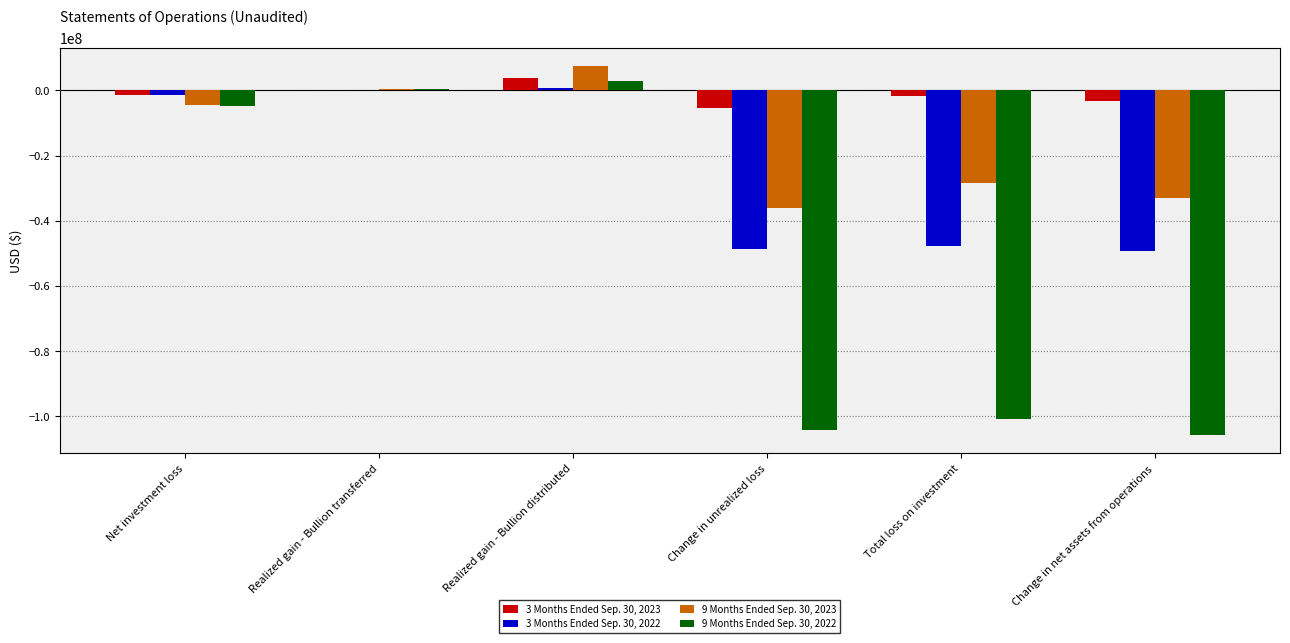

What is the maximum value shown in the chart?

7423000